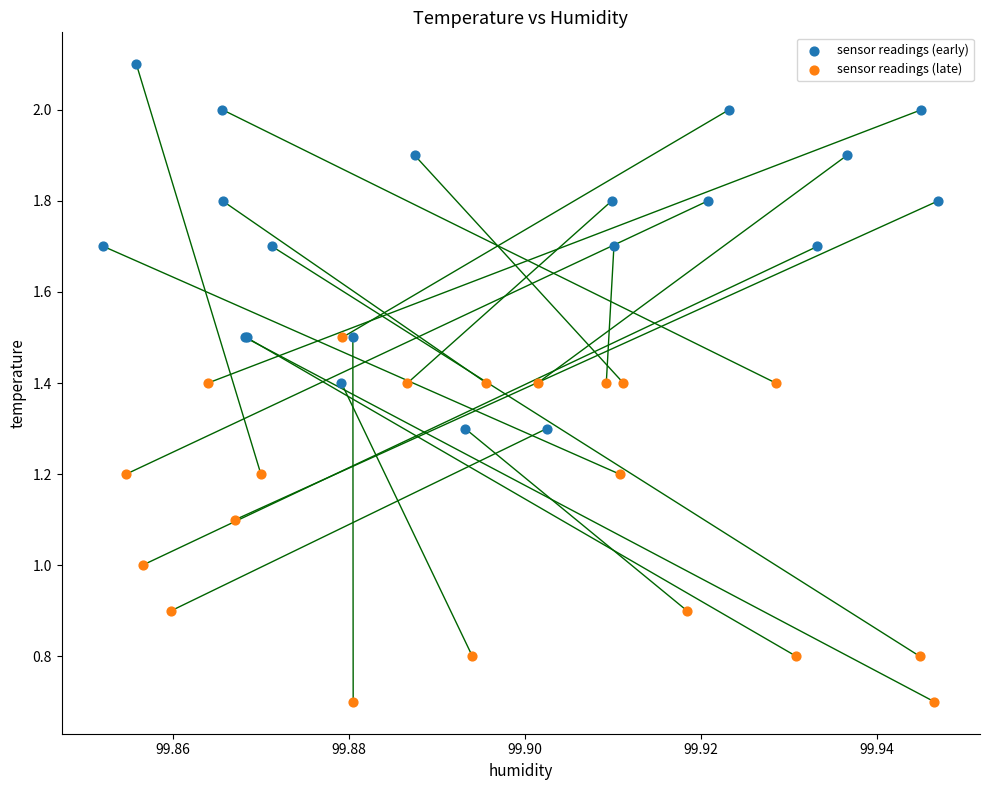

Which series reaches the minimum Y coordinate?

sensor readings (late)